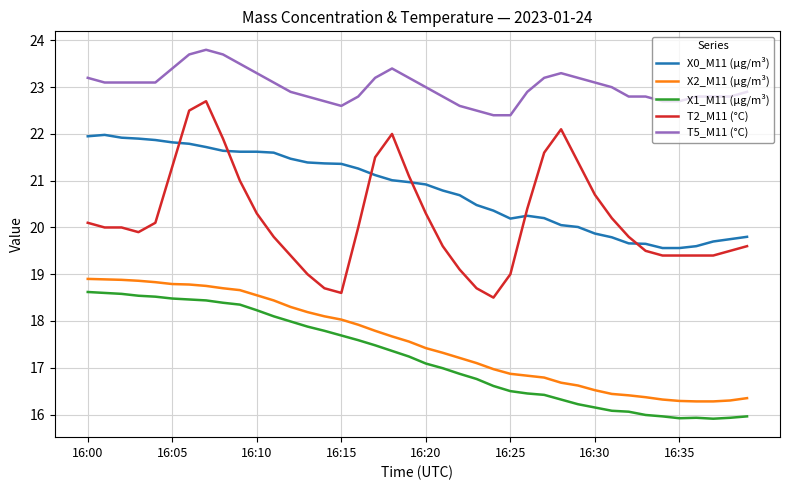

Which series has the largest total across all categories?

T5_M11 (°C)